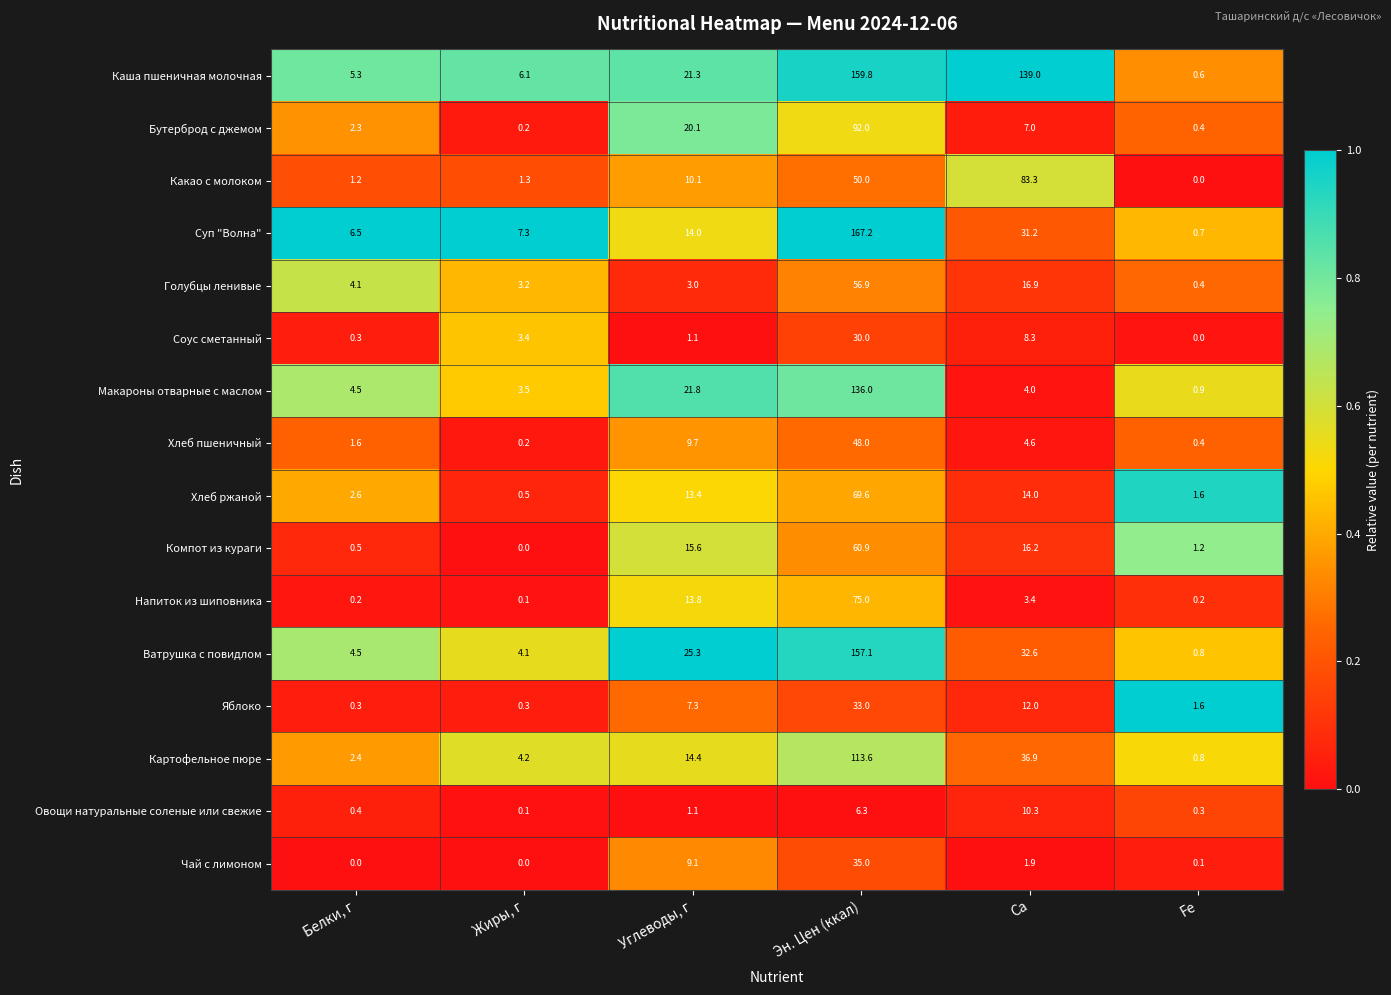

Between Белки, г and Fe, which series saw the biggest shift?

Суп "Волна"